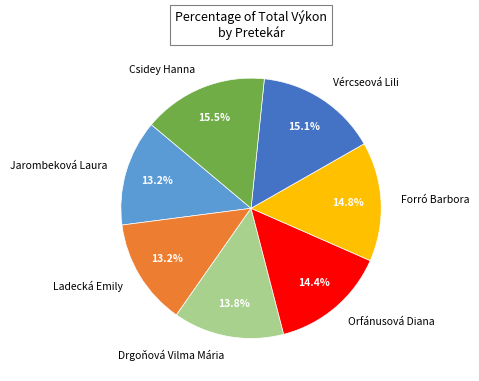

Is there a majority slice in this chart?

No